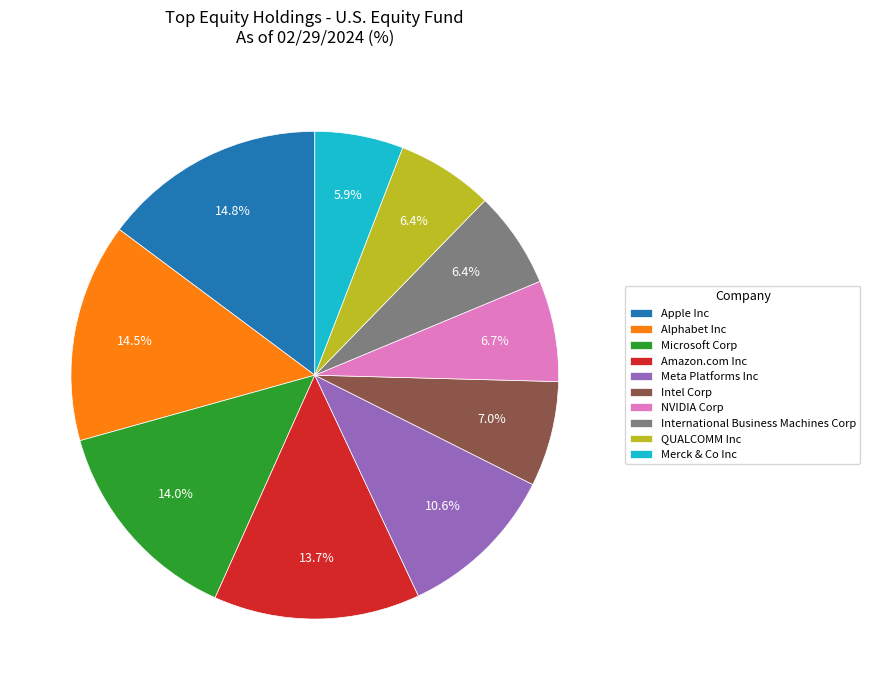

What is the ratio of the value at NVIDIA Corp to the value at Amazon.com Inc?

0.5